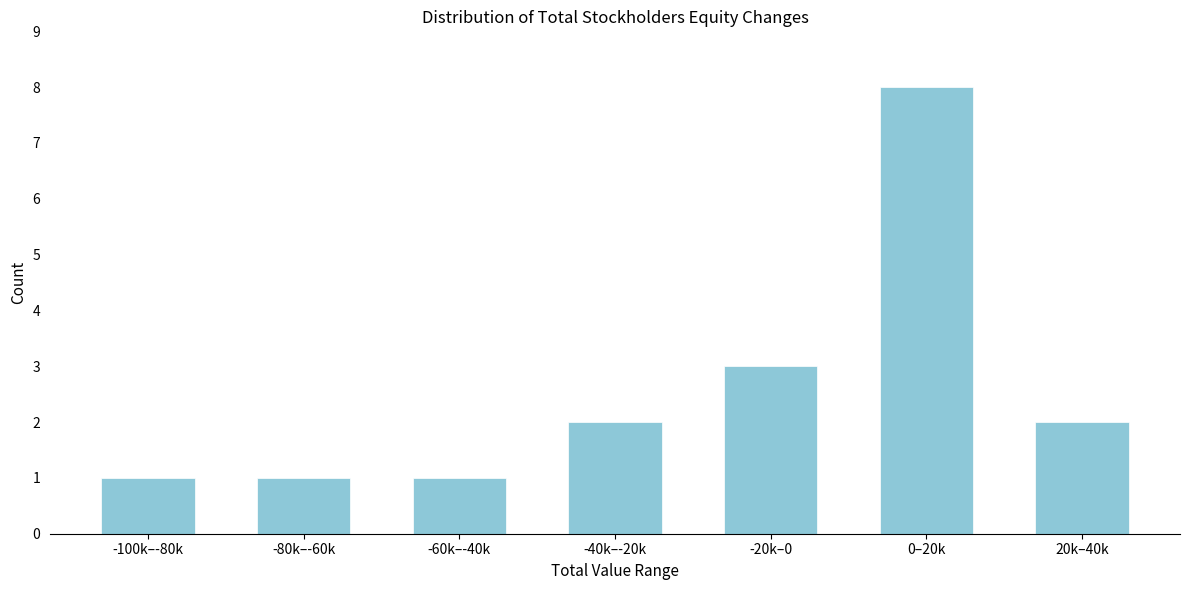

Reading right to left, what are all the values shown in this chart?

2	8	3	2	1	1	1